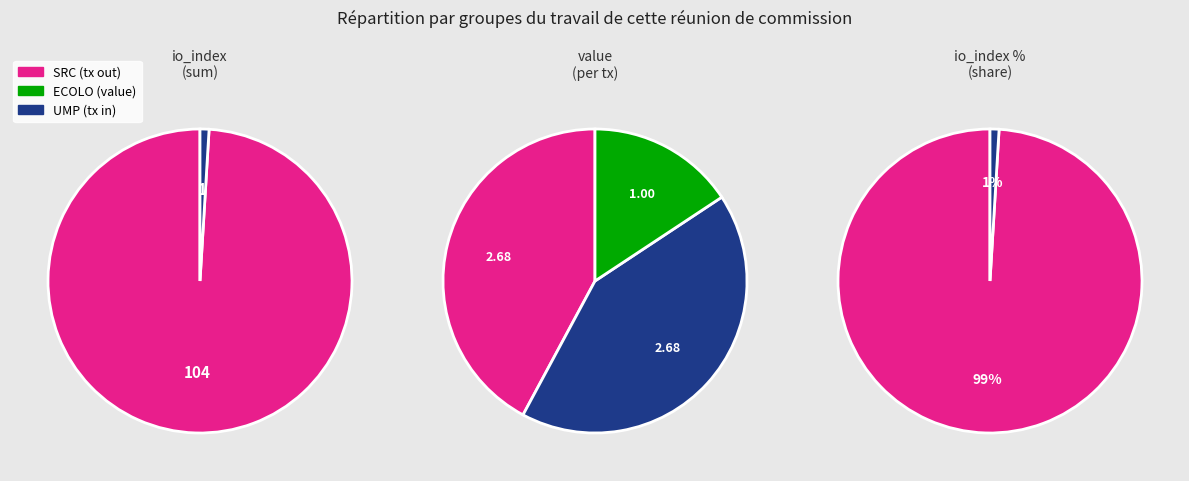

Between io_index and value, which series saw the biggest shift?

io_index